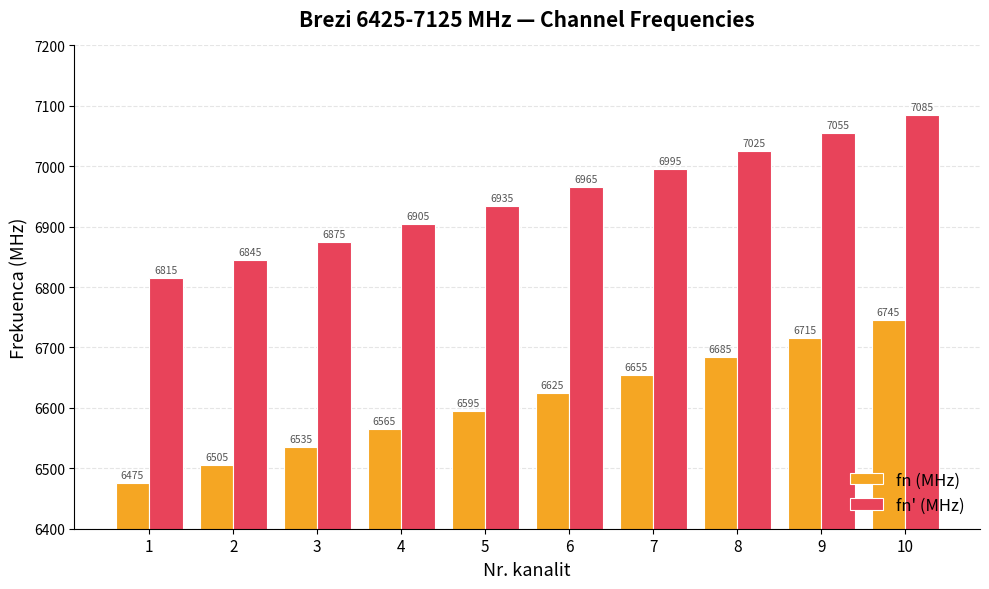

Which series has the largest total across all categories?

fn' (MHz)